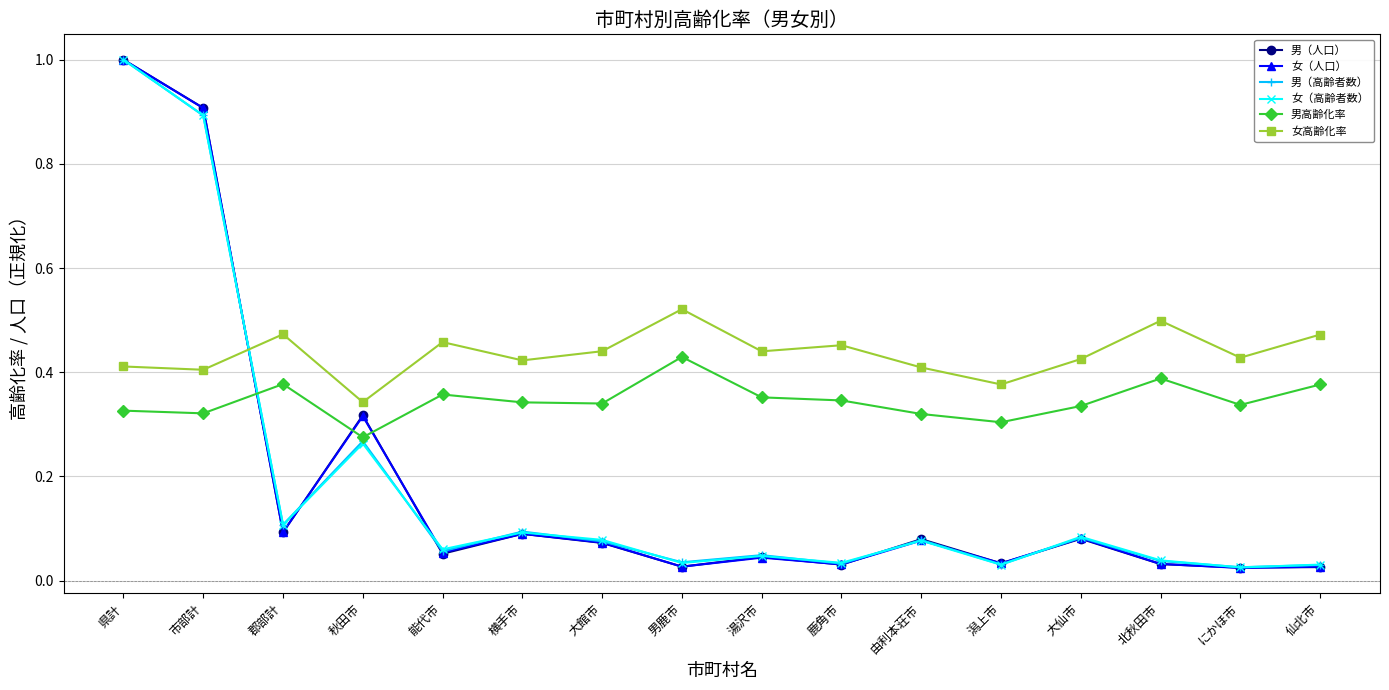

What is the spread (max minus min) of values at 県計?

0.7